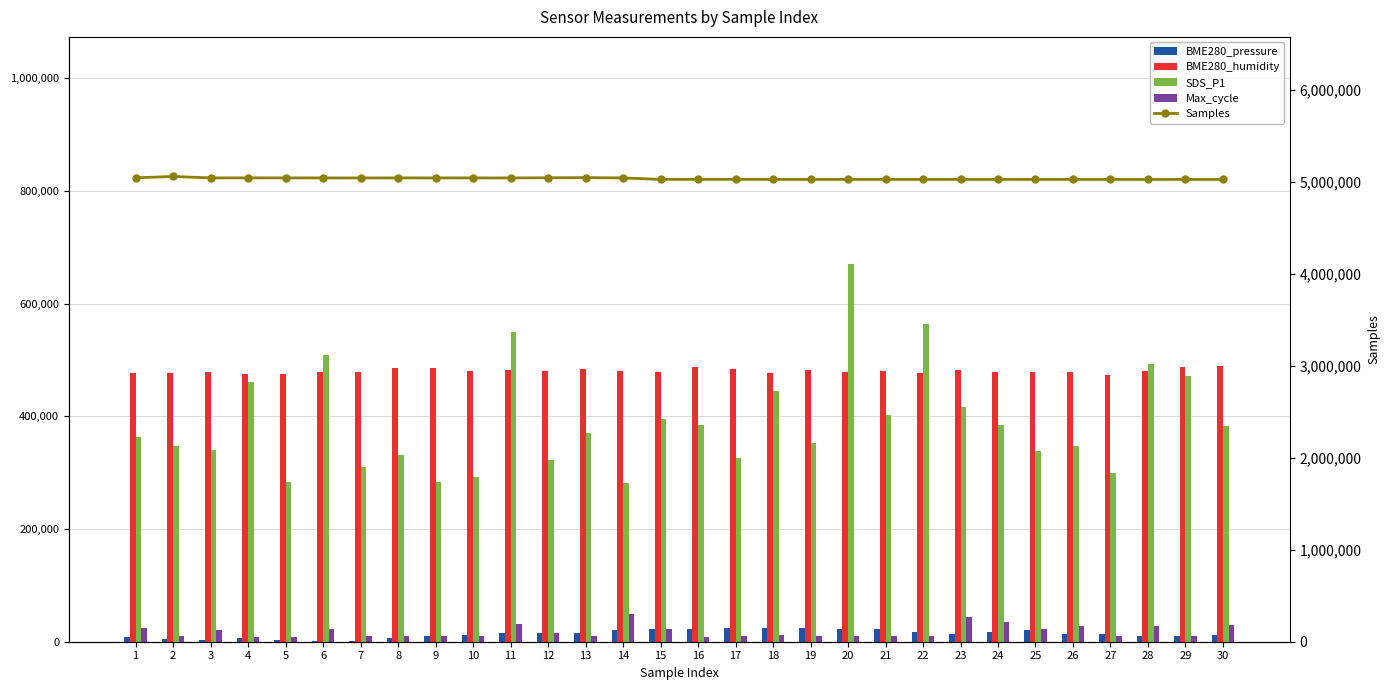

Is it true that BME280_humidity equals 120250.8 at 20?

False